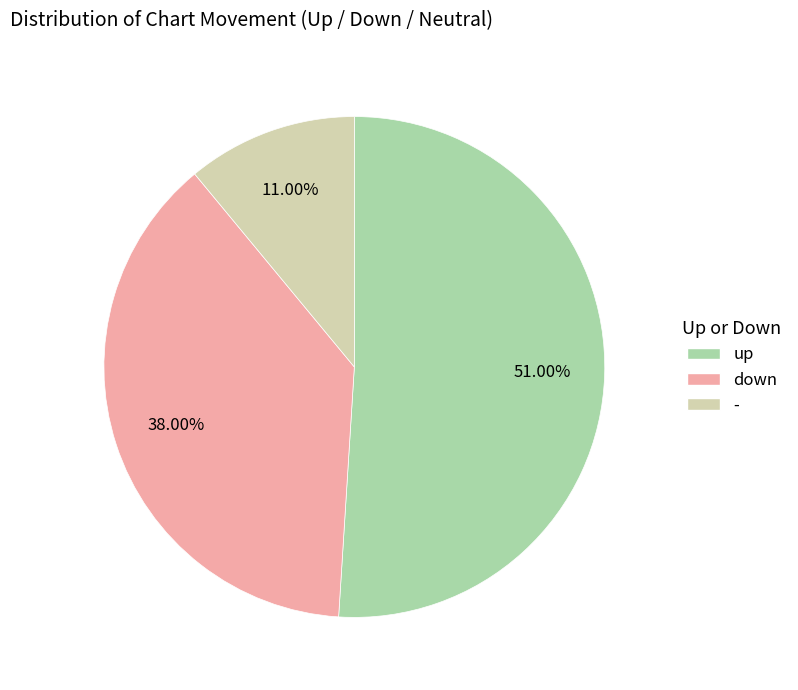

Which has a higher value, down or -?

down